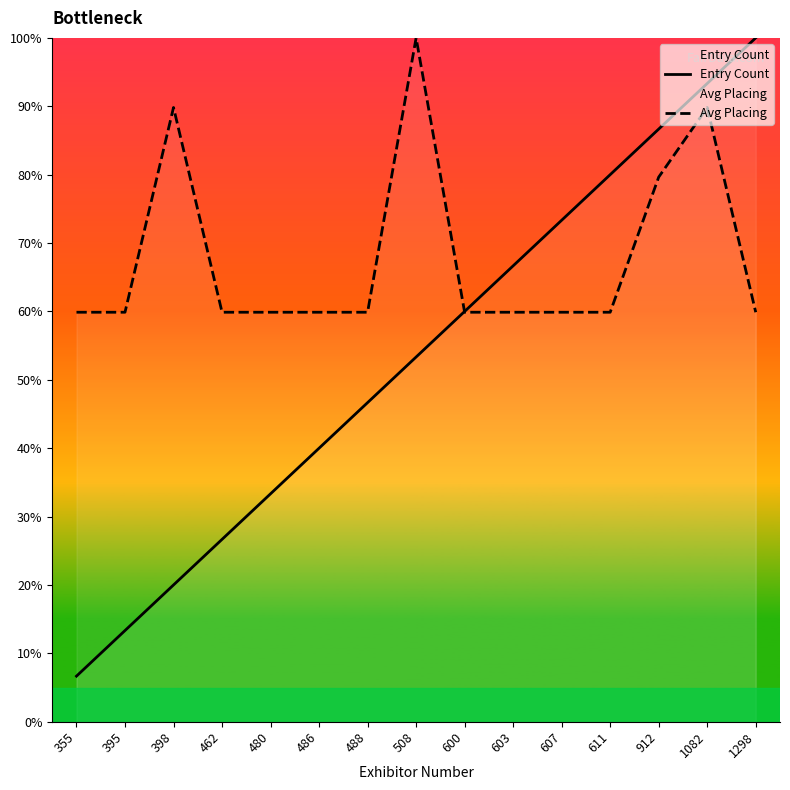

How many lines are shown in the chart?

2